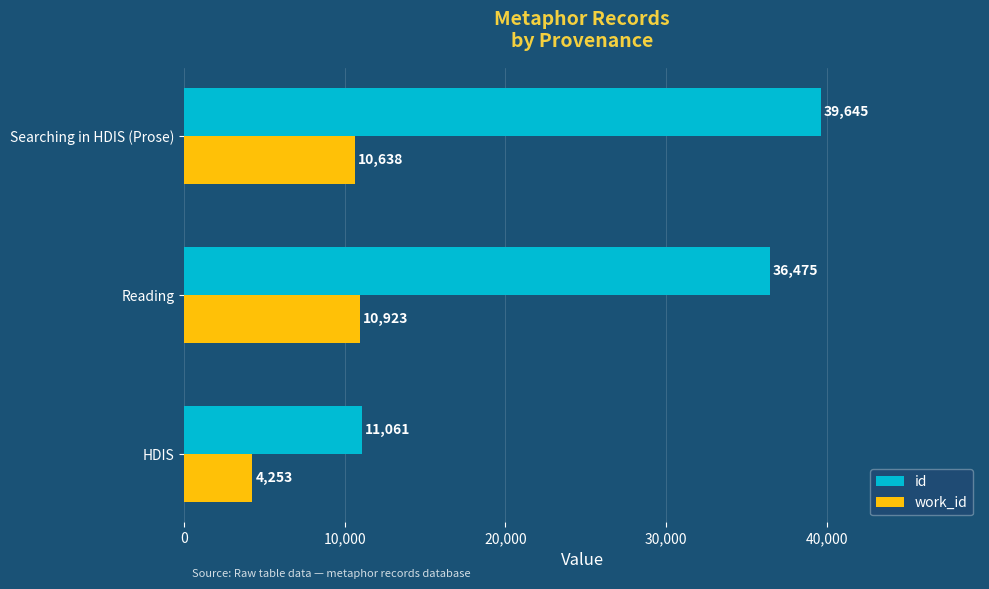

What is the difference between the maximum and minimum values in the id series?

28584